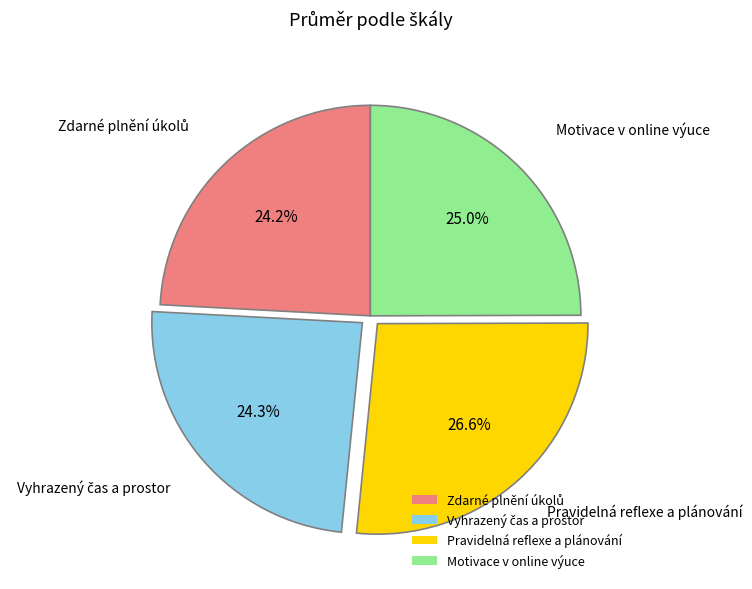

Is Pravidelná reflexe a plánování the majority of the pie?

No